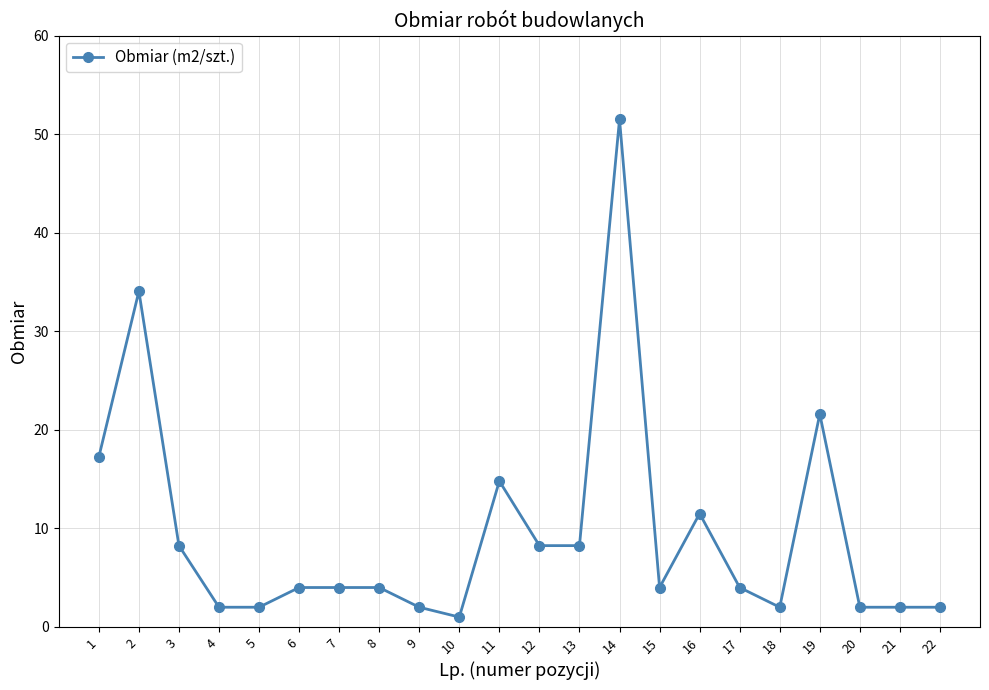

What is the average value?

9.6